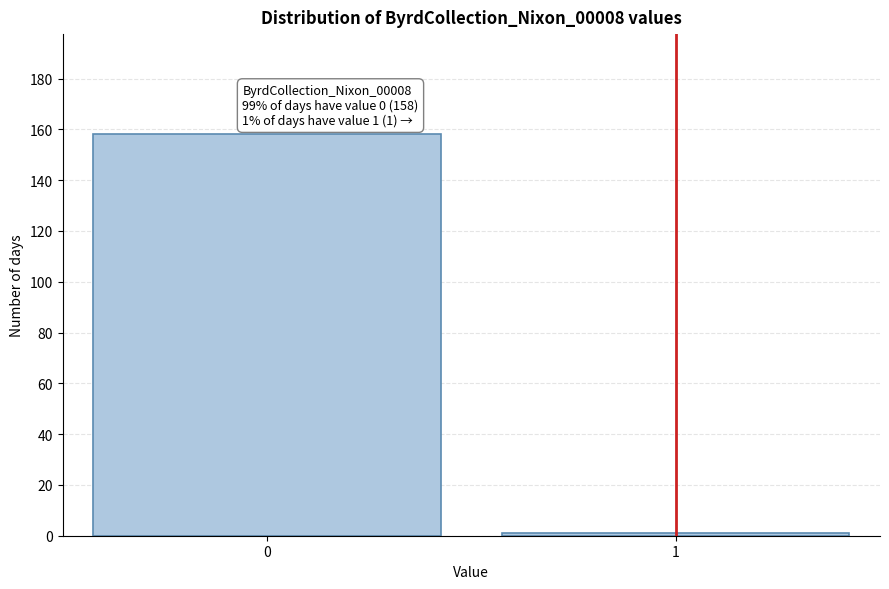

Reading left to right, what are all the values shown in this chart?

158	1